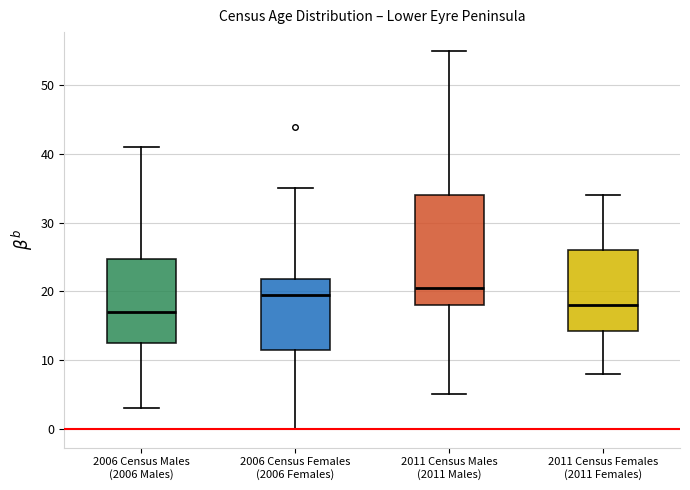

Reading left to right, read every box against the y-axis: the position of its median line, the range the box covers, and the ends of its whiskers. The values are not printed on the chart, so give them approximately, as read against the axis.

2006 Census Males (2006 Males): median 17, box 13 to 25, whiskers 3 to 41
2006 Census Females (2006 Females): median 20, box 12 to 22, whiskers 0 to 35
2011 Census Males (2011 Males): median 21, box 18 to 34, whiskers 5 to 55
2011 Census Females (2011 Females): median 18, box 14 to 26, whiskers 8 to 34